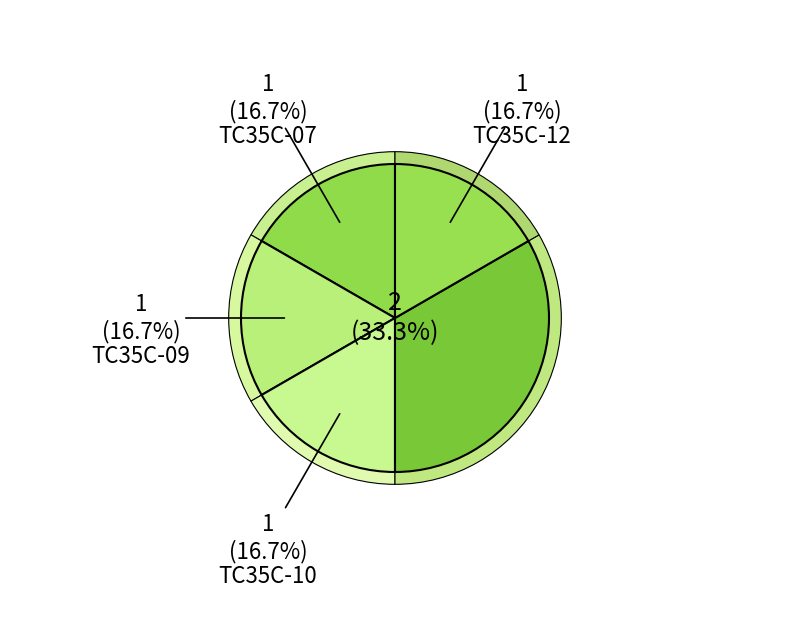

What percentage is the TC35C-12 slice, to the nearest percent?

17%